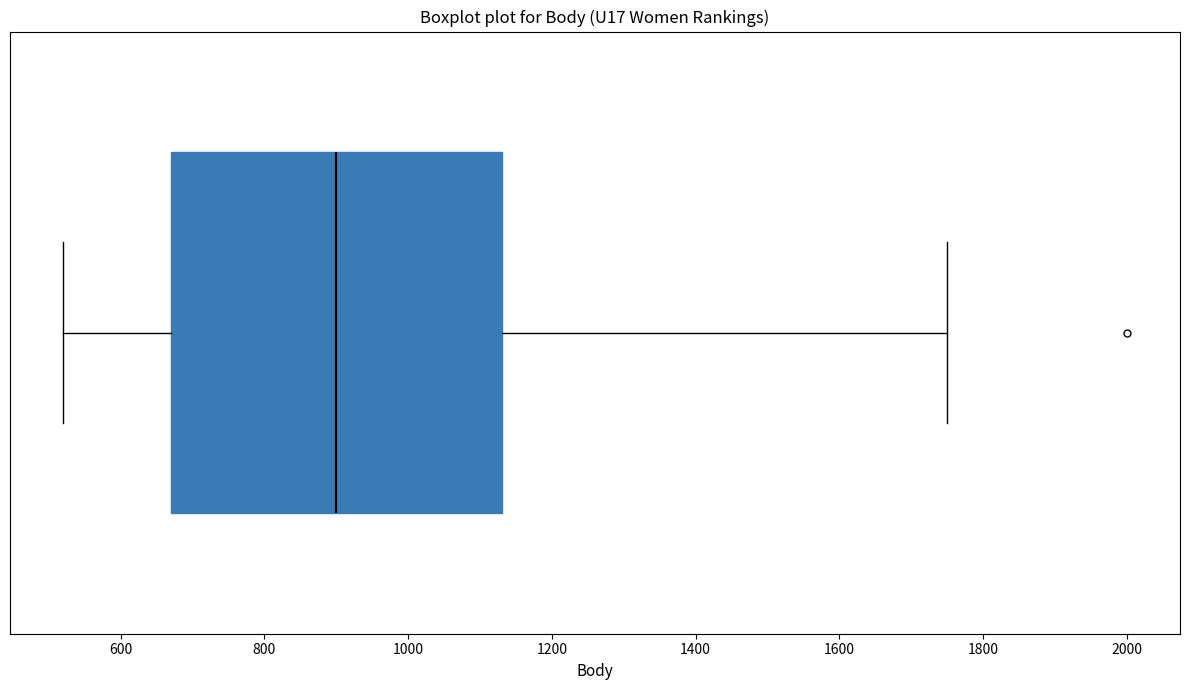

Transcribe this box plot: give where the median line is, the range the box spans, and where the two whiskers end, as read against the x-axis. The values are not printed on the chart, so give them approximately, as read against the axis.

median 900, box 680 to 1140, whiskers 520 to 1760